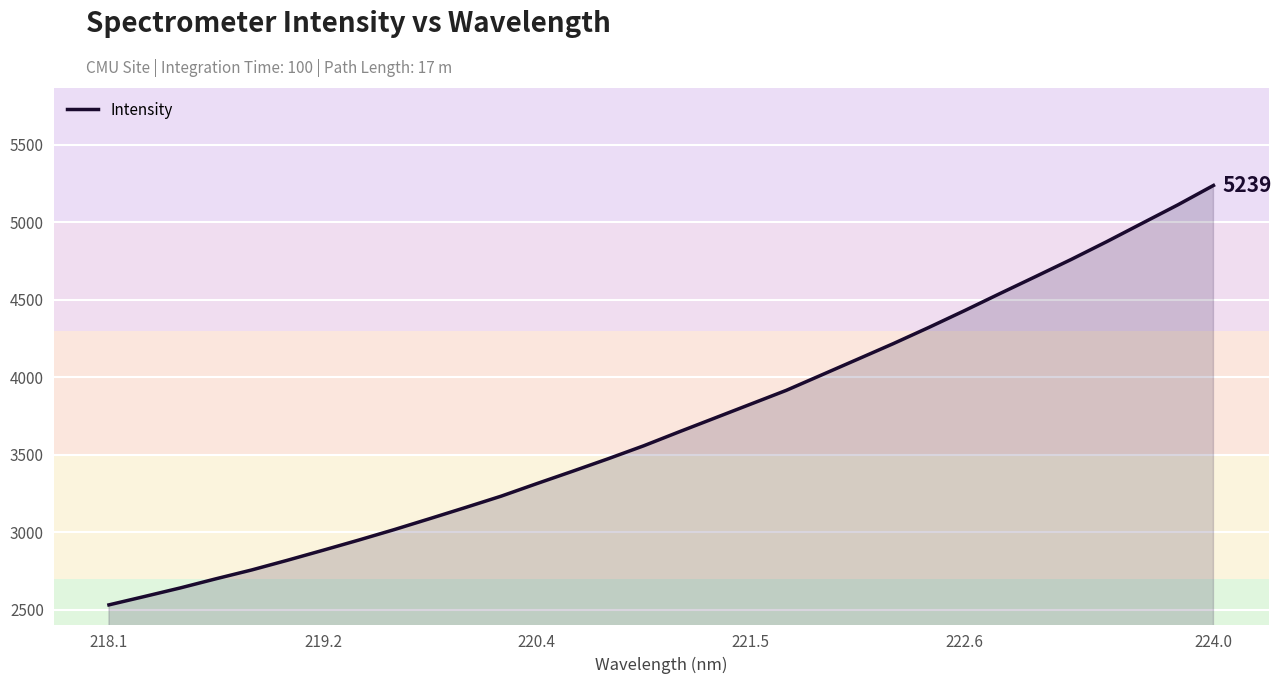

What is the maximum value shown in the chart?

5238.7